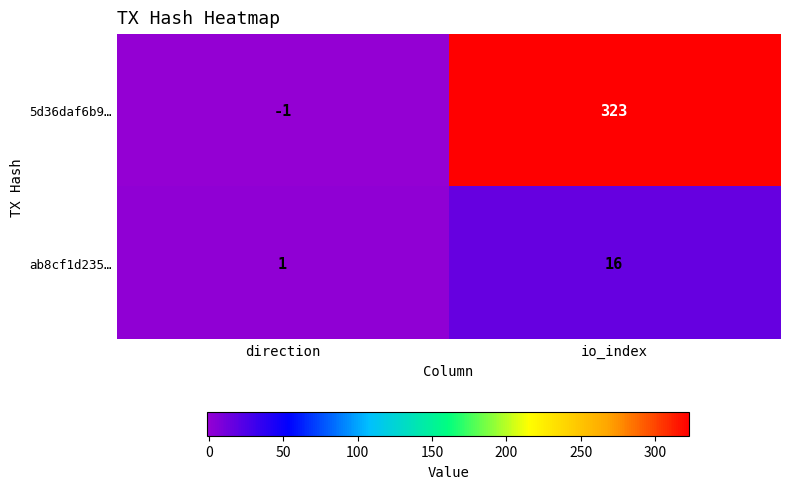

Reading left to right, transcribe all the data shown in this chart.

5d36daf6b9…: -1	323
ab8cf1d235…: 1	16